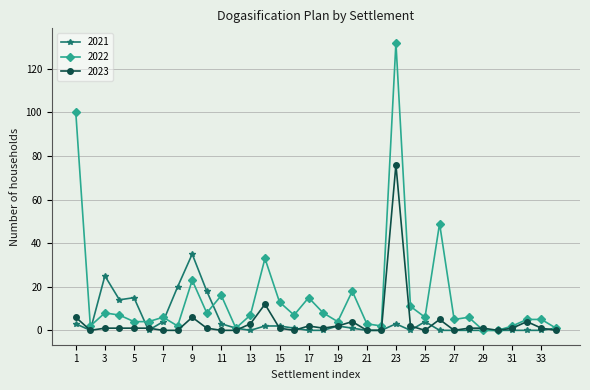

True or false: 2021 has more than 2 points higher than both neighbors.

True